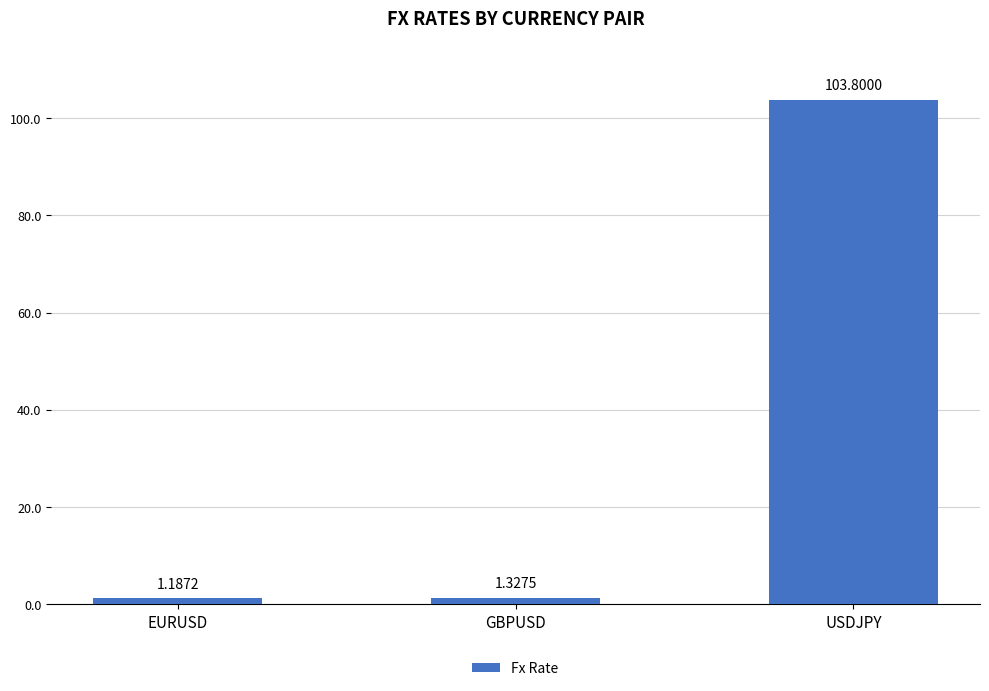

Does the chart contain any negative values?

No